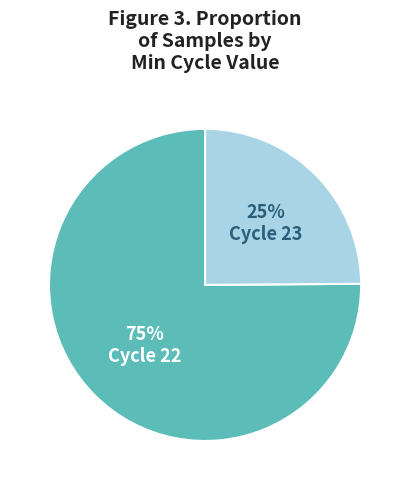

To the nearest percent, what is the average slice percentage?

50%